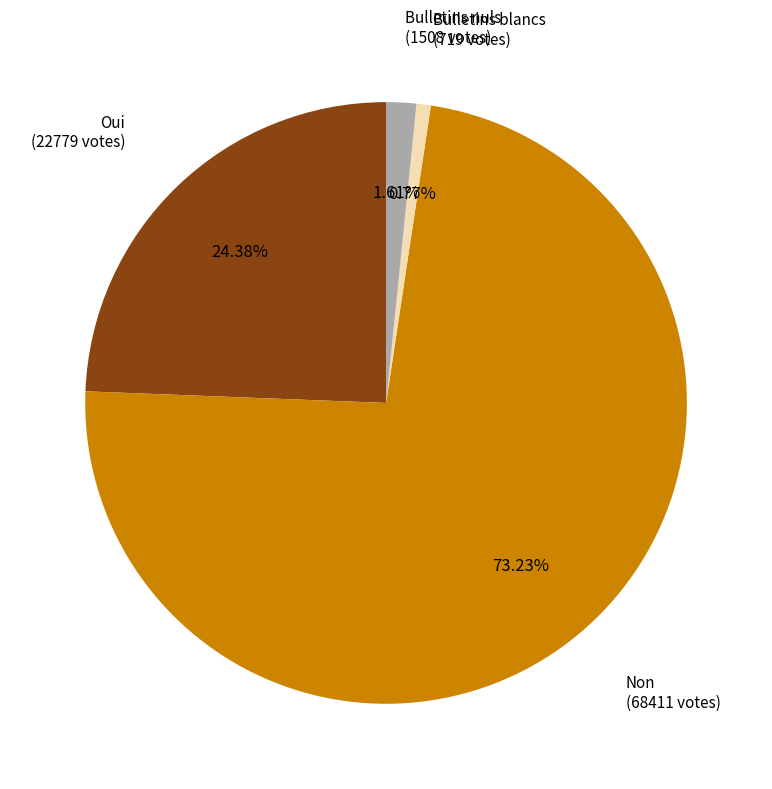

Is there any slice that represents more than half of the pie?

Yes